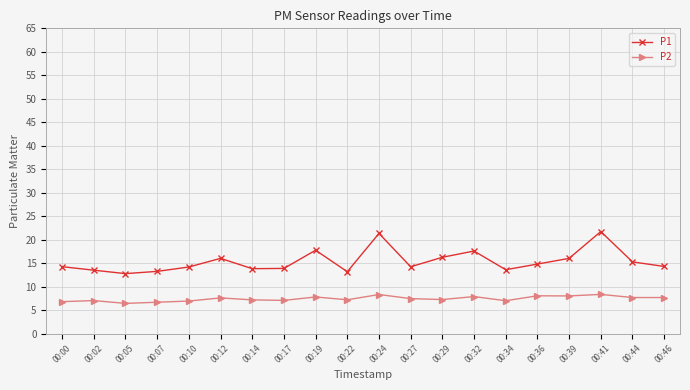

The value of P1 at 00:19 is 17.8. True or false?

True